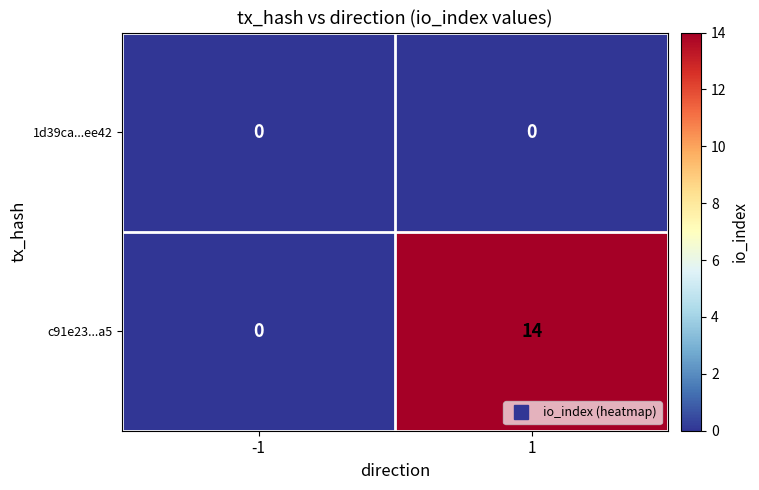

True or false: c91e23...a5 has a value of 0 at -1.

True